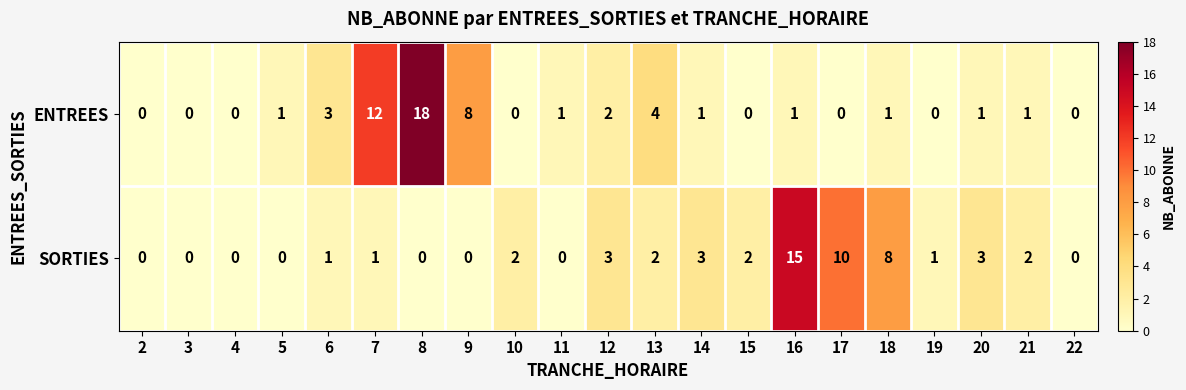

Is the value of SORTIES at 17 greater than the value of ENTREES at 20?

Yes